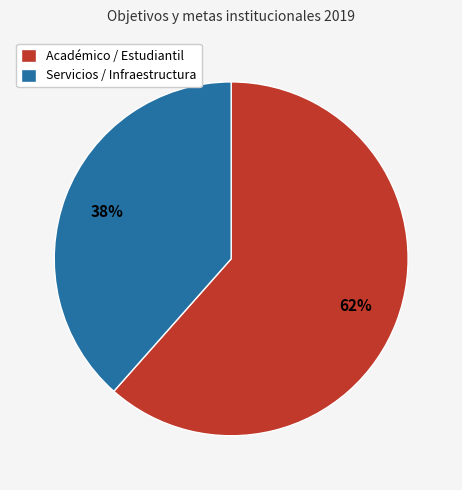

Is the sum of Servicios / Infraestructura and Académico / Estudiantil greater than half?

Yes